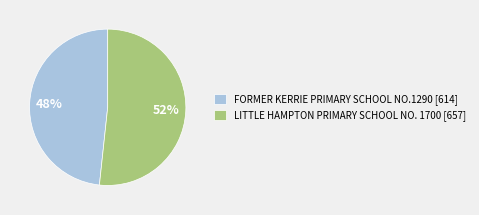

Which slice is the smallest?

FORMER KERRIE PRIMARY SCHOOL NO.1290